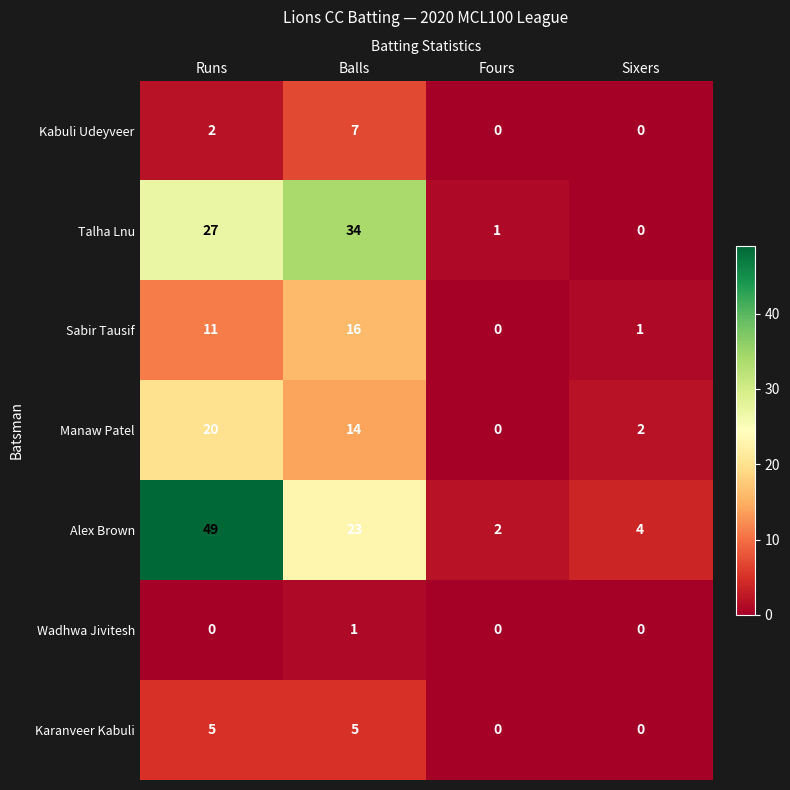

Rank the categories by Alex Brown value from lowest to highest.

Fours, Sixers, Balls, Runs